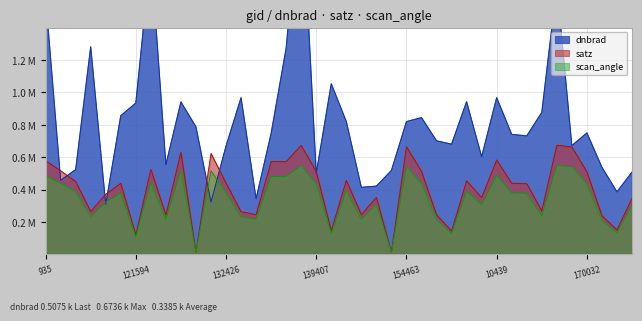

At 121594, list the series in order from largest to smallest.

dnbrad, satz, scan_angle